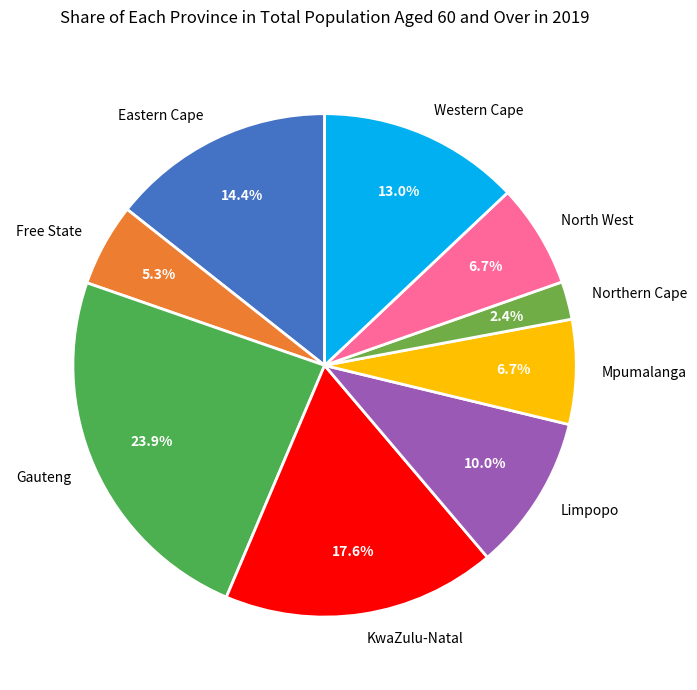

To the nearest percent, what is the average slice percentage?

11%